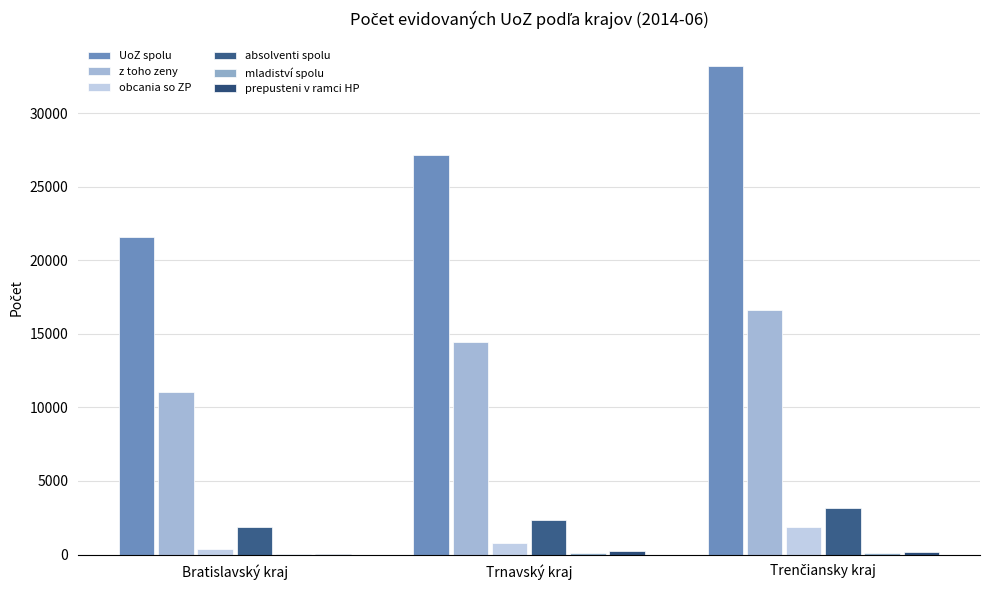

Which label corresponds to the largest value in the chart?

Trenčiansky kraj